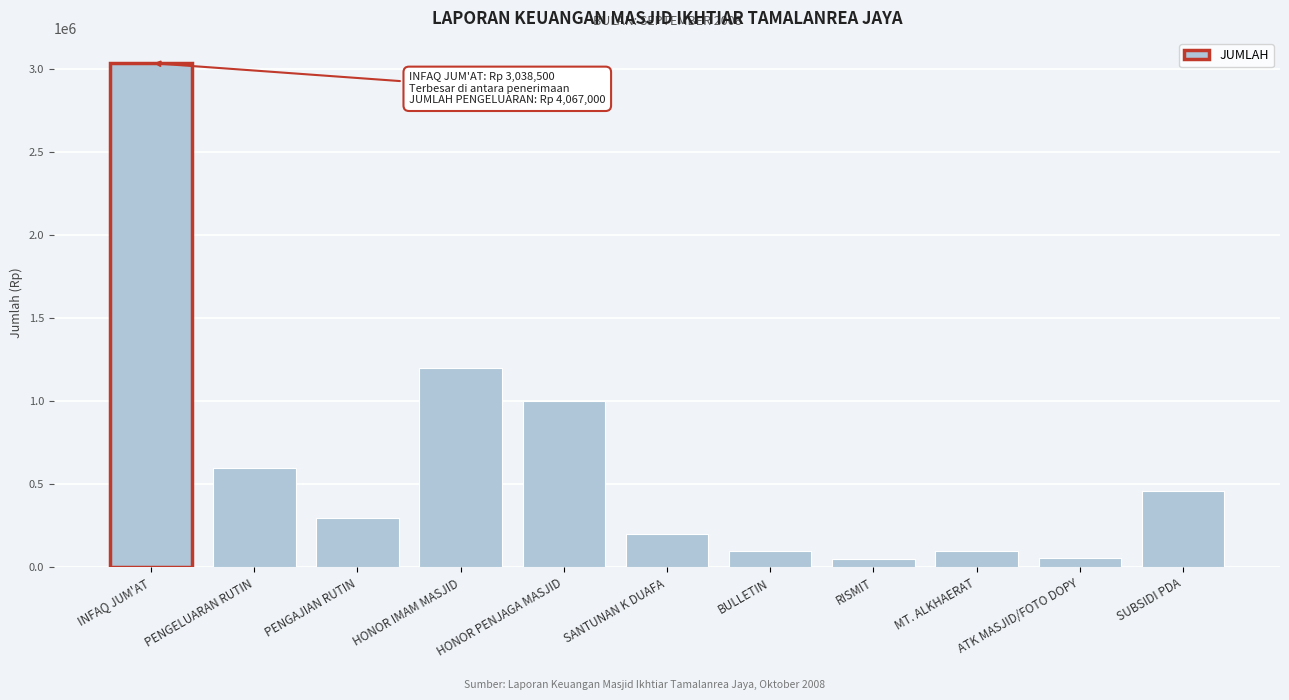

True or false: the data shows 100000 at MT. ALKHAERAT.

True